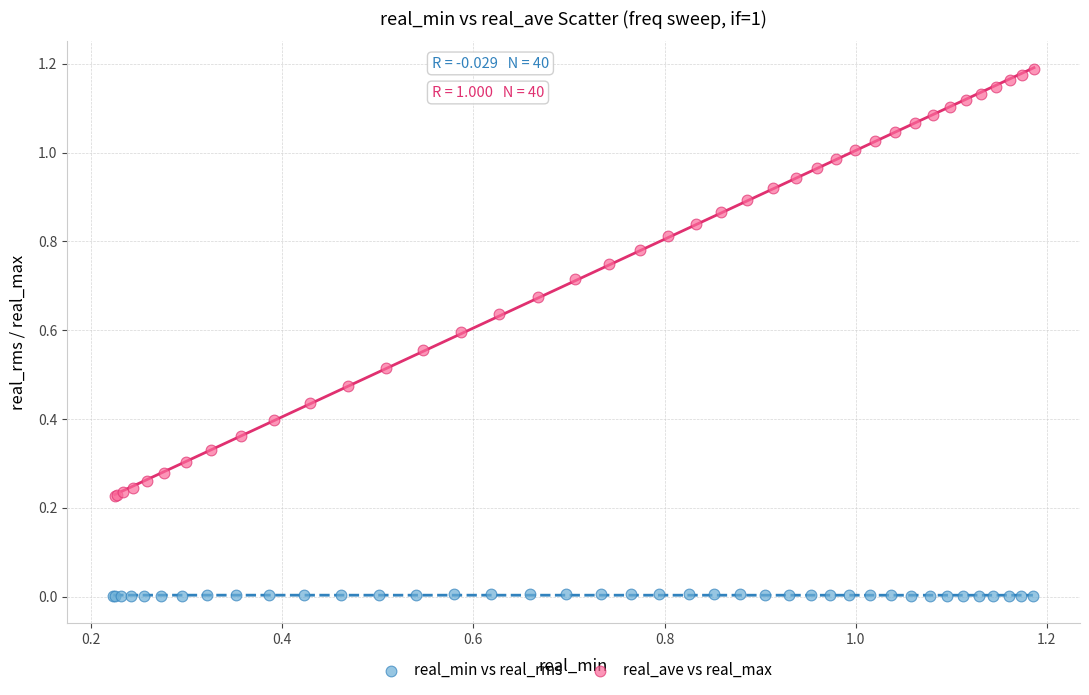

Which series reaches the maximum Y coordinate?

real_ave vs real_max